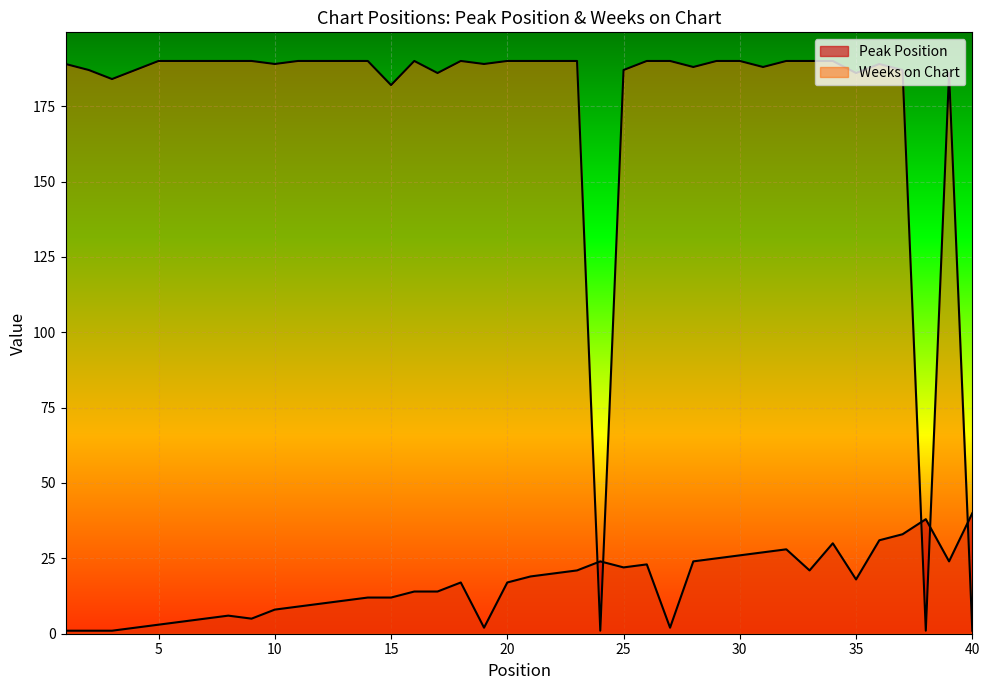

List the series in order of their peak value, highest first.

Weeks on Chart, Peak Position